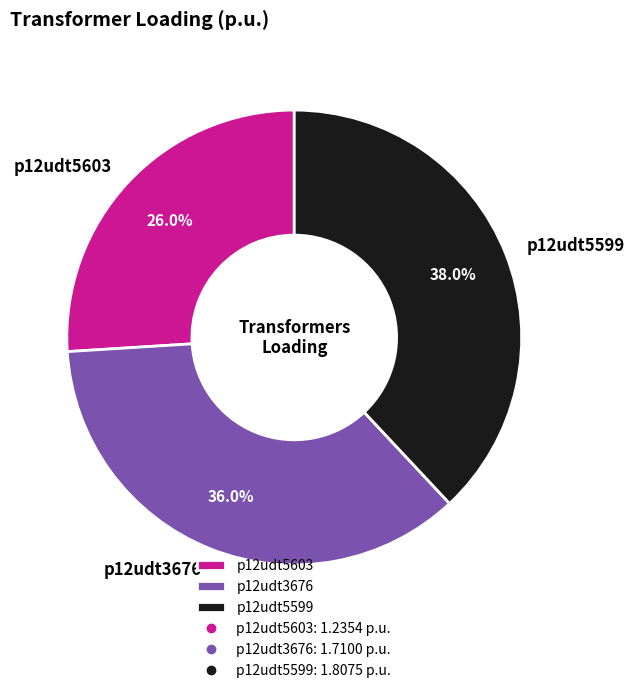

Rank the categories by value from lowest to highest.

p12udt5603, p12udt3676, p12udt5599